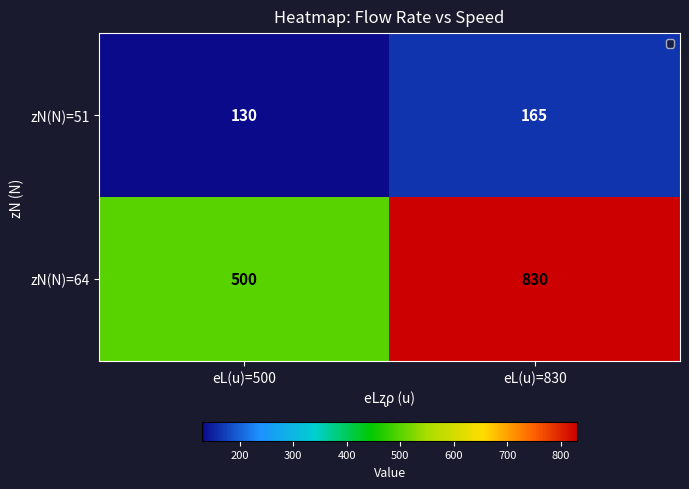

What is the total value across all series at eL(u)=830?

995